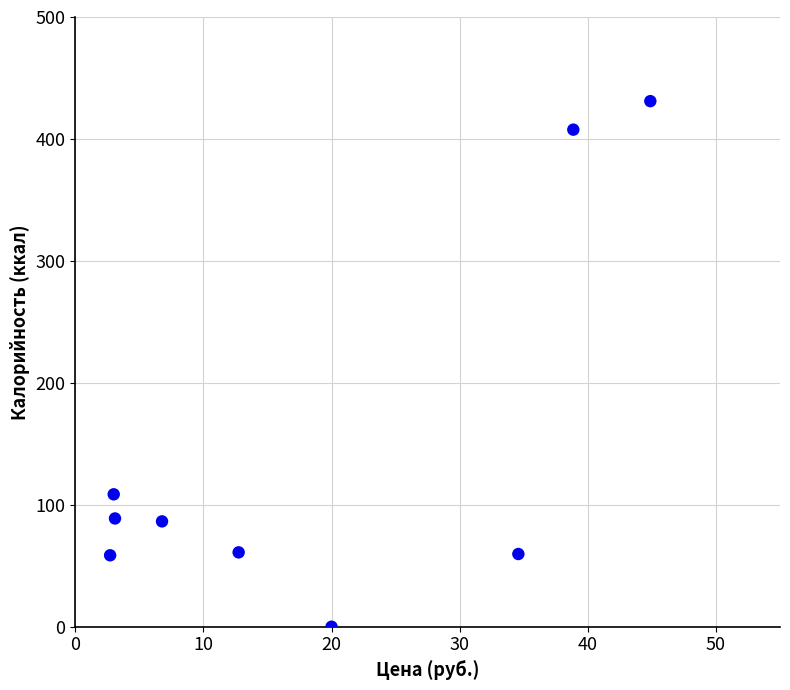

What Y value in the scatter plot is closest to 215?

108.6